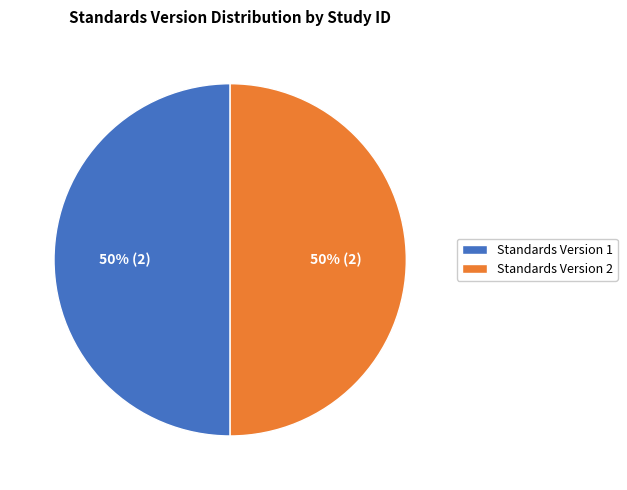

The Standards Version 1 slice represents 50% of the pie. True or false?

True